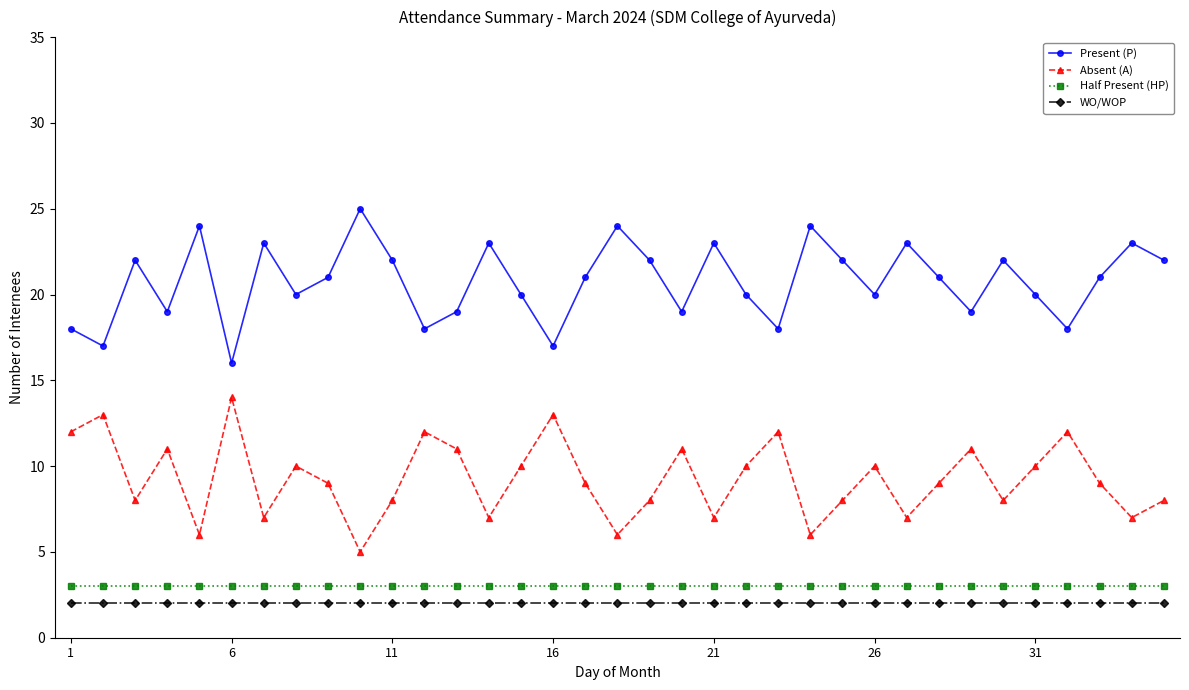

Count the number of categories in the chart.

35